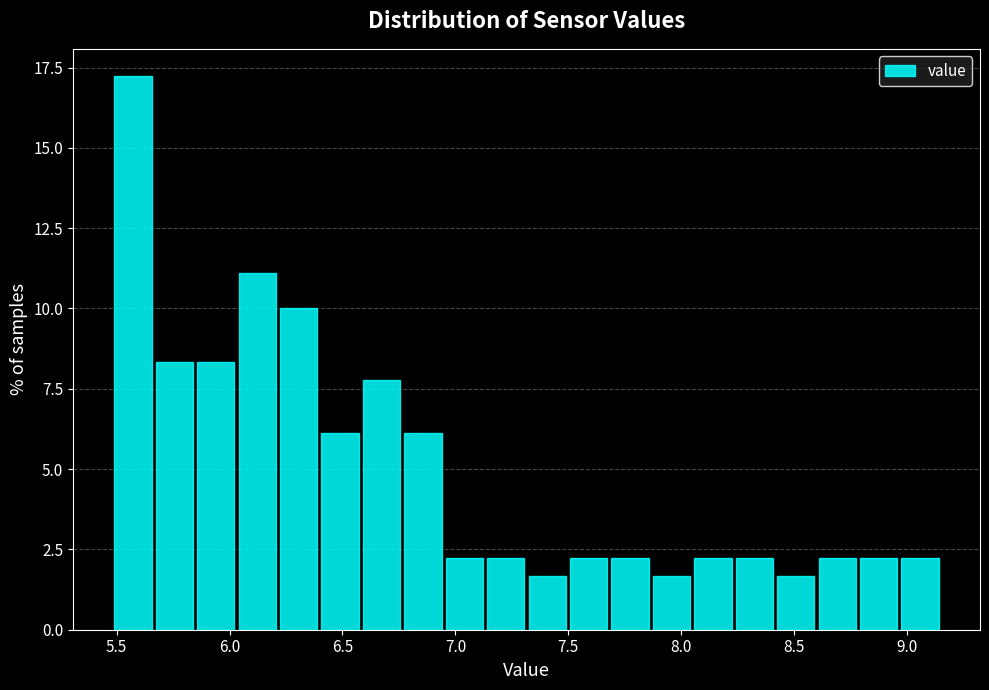

Read against the x-axis, roughly where is the centre of the tallest bar?

5.55